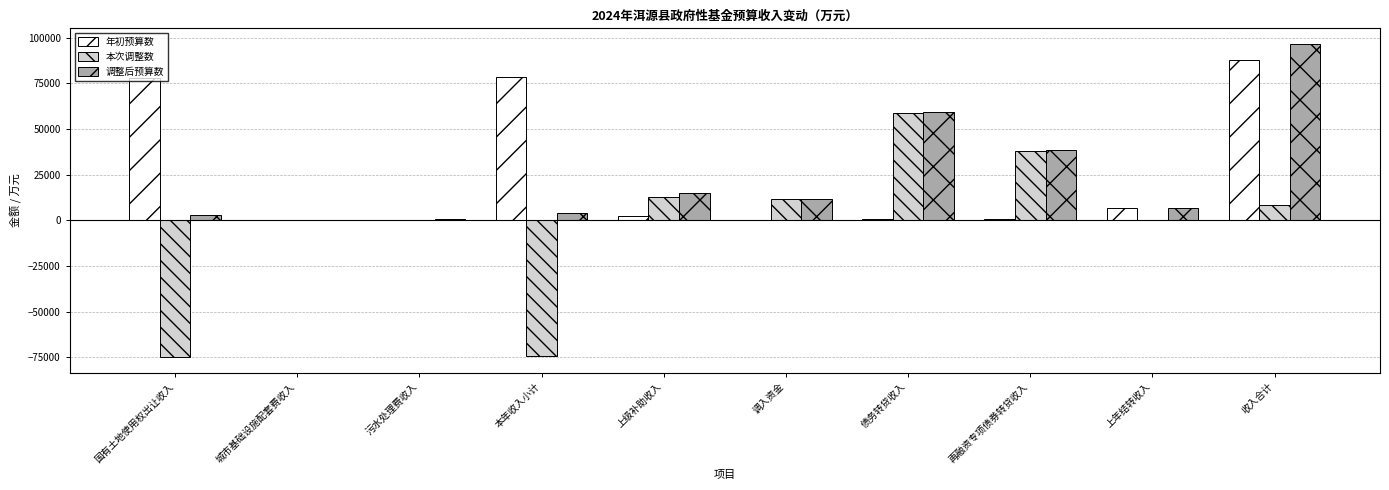

Is the value of 本次调整数 at 城市基础设施配套费收入 greater than the value of 年初预算数 at 收入合计?

No